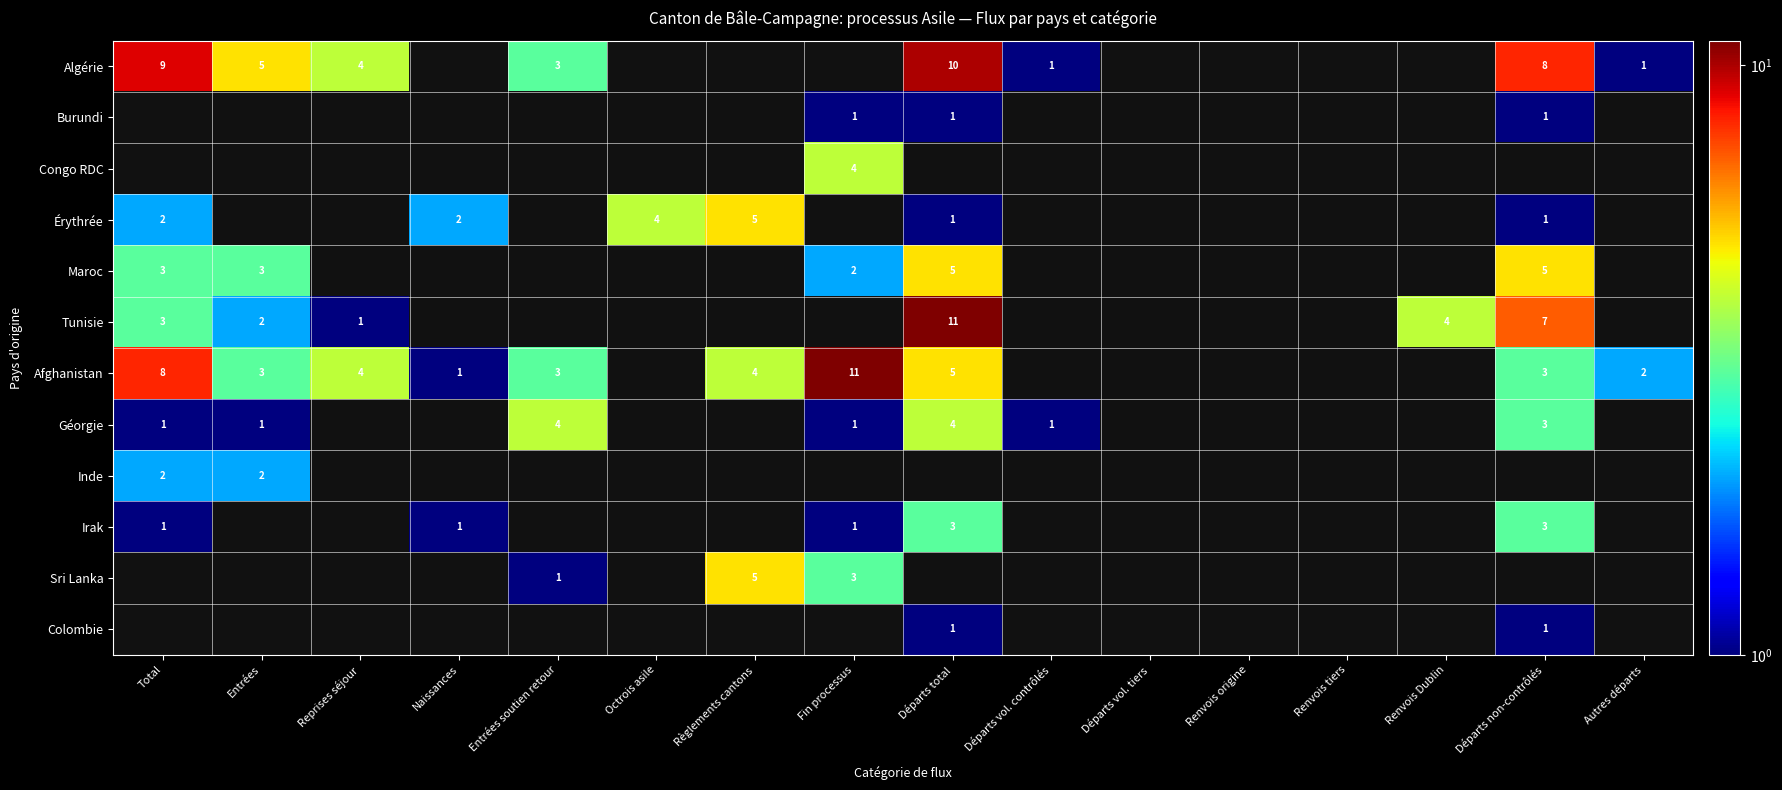

The value of Maroc at Départs total is 5. True or false?

True